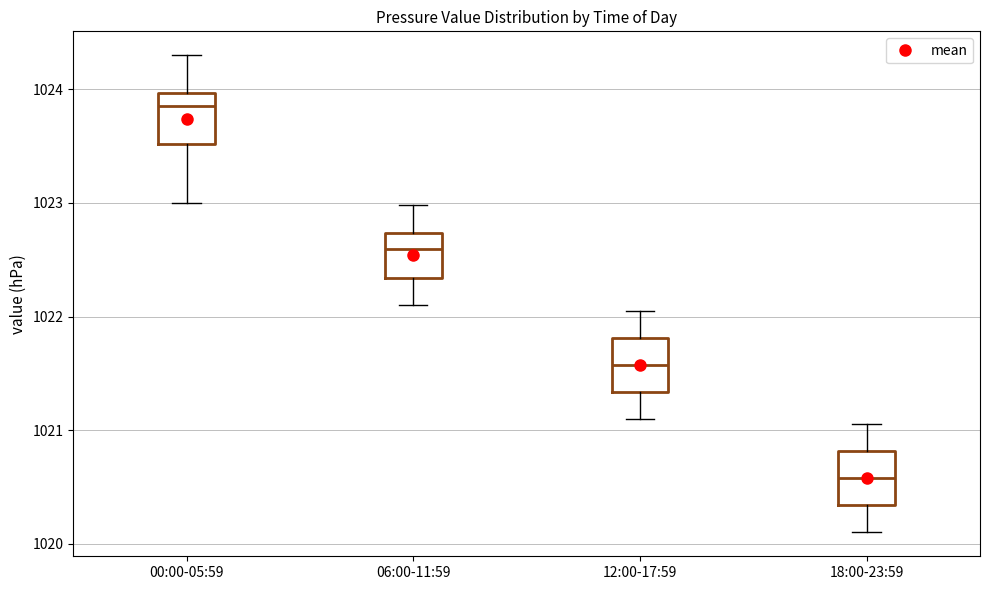

Which box has the lowest median line?

18:00-23:59